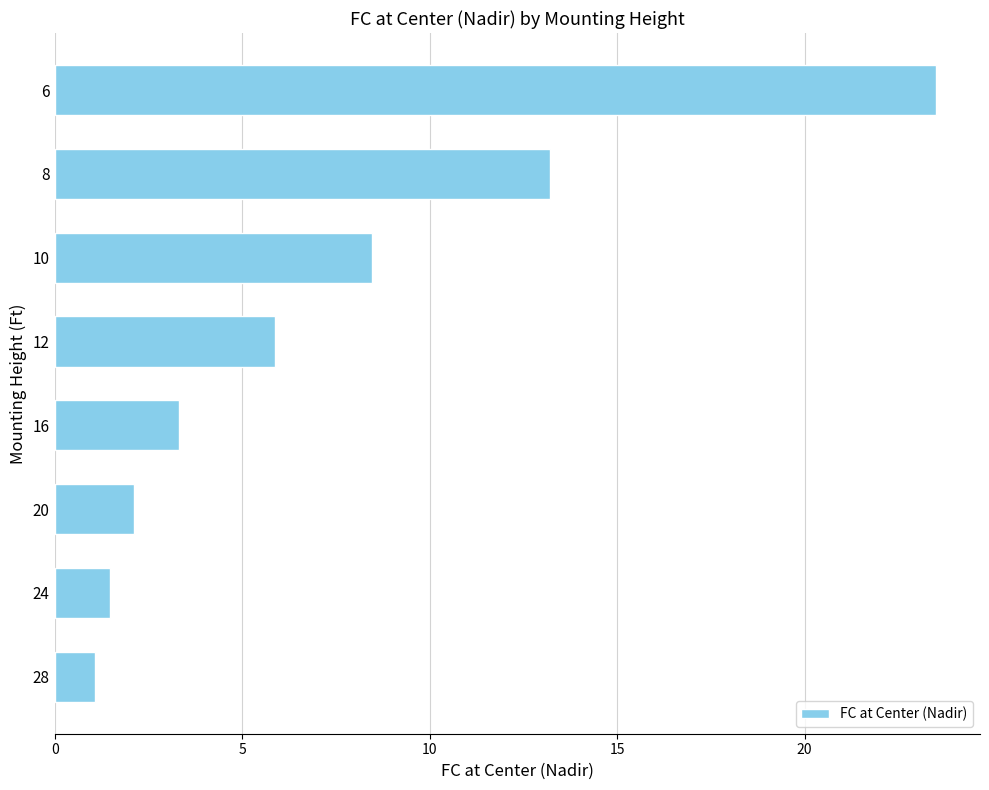

Rank the categories by value from highest to lowest.

6, 8, 10, 12, 16, 20, 24, 28